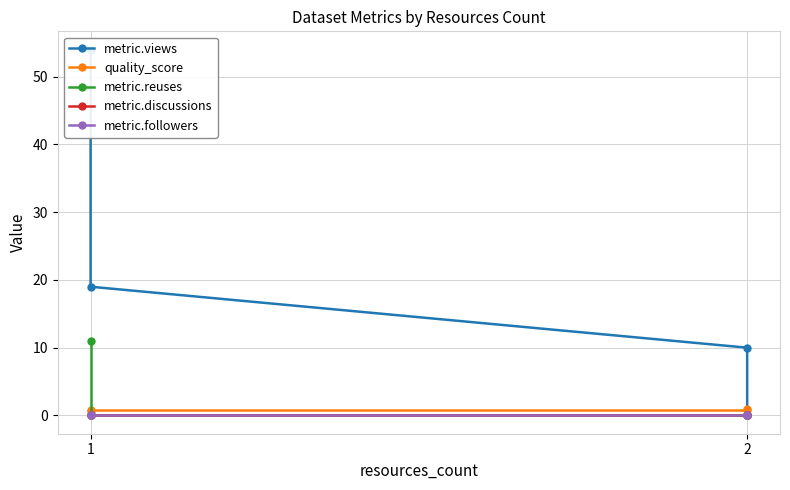

Is the value of metric.discussions at 2 greater than the value of metric.views at 1?

No